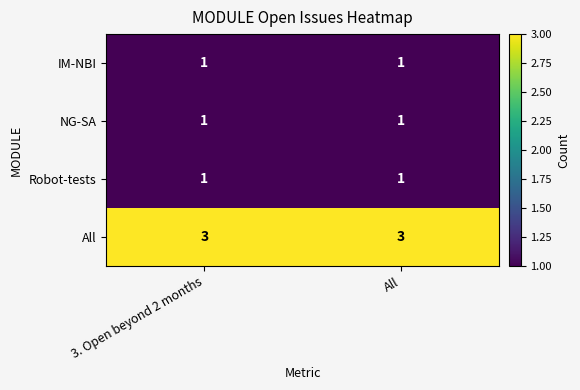

Reading left to right, list all the values displayed in this chart.

IM-NBI: 1	1
NG-SA: 1	1
Robot-tests: 1	1
All: 3	3